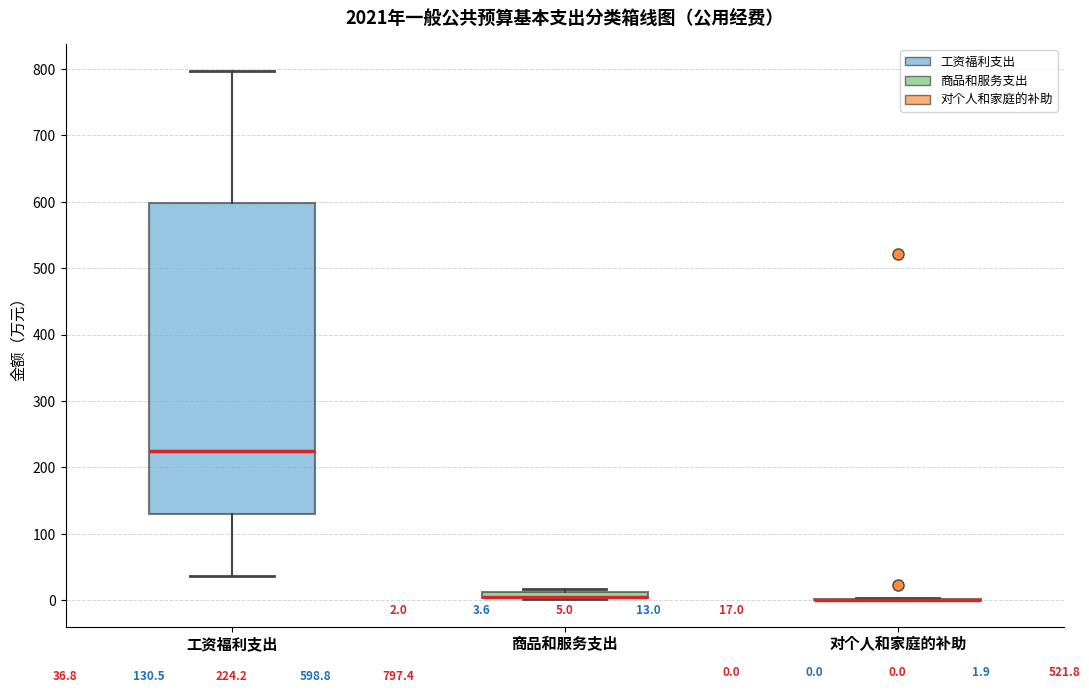

Comparing the boxes themselves (not the whiskers), which one is the tallest?

工资福利支出